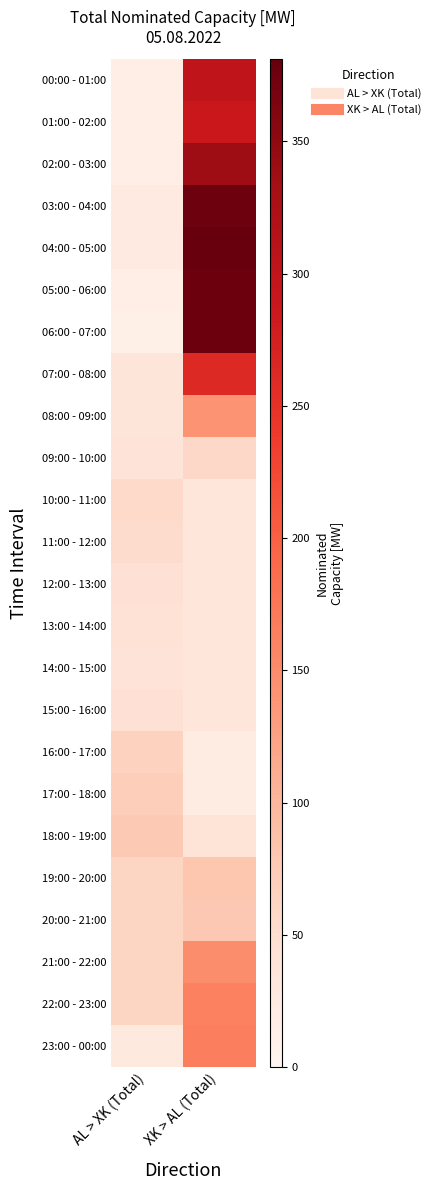

Reading left to right, extract all data points from this chart.

00:00 - 01:00: AL > XK (Total)=15	XK > AL (Total)=300
01:00 - 02:00: AL > XK (Total)=15	XK > AL (Total)=287
02:00 - 03:00: AL > XK (Total)=15	XK > AL (Total)=337
03:00 - 04:00: AL > XK (Total)=24	XK > AL (Total)=375
04:00 - 05:00: AL > XK (Total)=24	XK > AL (Total)=381
05:00 - 06:00: AL > XK (Total)=15	XK > AL (Total)=376
06:00 - 07:00: AL > XK (Total)=14	XK > AL (Total)=376
07:00 - 08:00: AL > XK (Total)=37	XK > AL (Total)=261
08:00 - 09:00: AL > XK (Total)=37	XK > AL (Total)=141
09:00 - 10:00: AL > XK (Total)=38	XK > AL (Total)=59
10:00 - 11:00: AL > XK (Total)=56	XK > AL (Total)=33
11:00 - 12:00: AL > XK (Total)=53	XK > AL (Total)=33
12:00 - 13:00: AL > XK (Total)=44	XK > AL (Total)=33
13:00 - 14:00: AL > XK (Total)=43	XK > AL (Total)=33
14:00 - 15:00: AL > XK (Total)=38	XK > AL (Total)=33
15:00 - 16:00: AL > XK (Total)=44	XK > AL (Total)=33
16:00 - 17:00: AL > XK (Total)=64	XK > AL (Total)=23
17:00 - 18:00: AL > XK (Total)=70	XK > AL (Total)=23
18:00 - 19:00: AL > XK (Total)=76	XK > AL (Total)=40
19:00 - 20:00: AL > XK (Total)=62	XK > AL (Total)=81
20:00 - 21:00: AL > XK (Total)=62	XK > AL (Total)=78
21:00 - 22:00: AL > XK (Total)=62	XK > AL (Total)=148
22:00 - 23:00: AL > XK (Total)=62	XK > AL (Total)=163
23:00 - 00:00: AL > XK (Total)=28	XK > AL (Total)=166